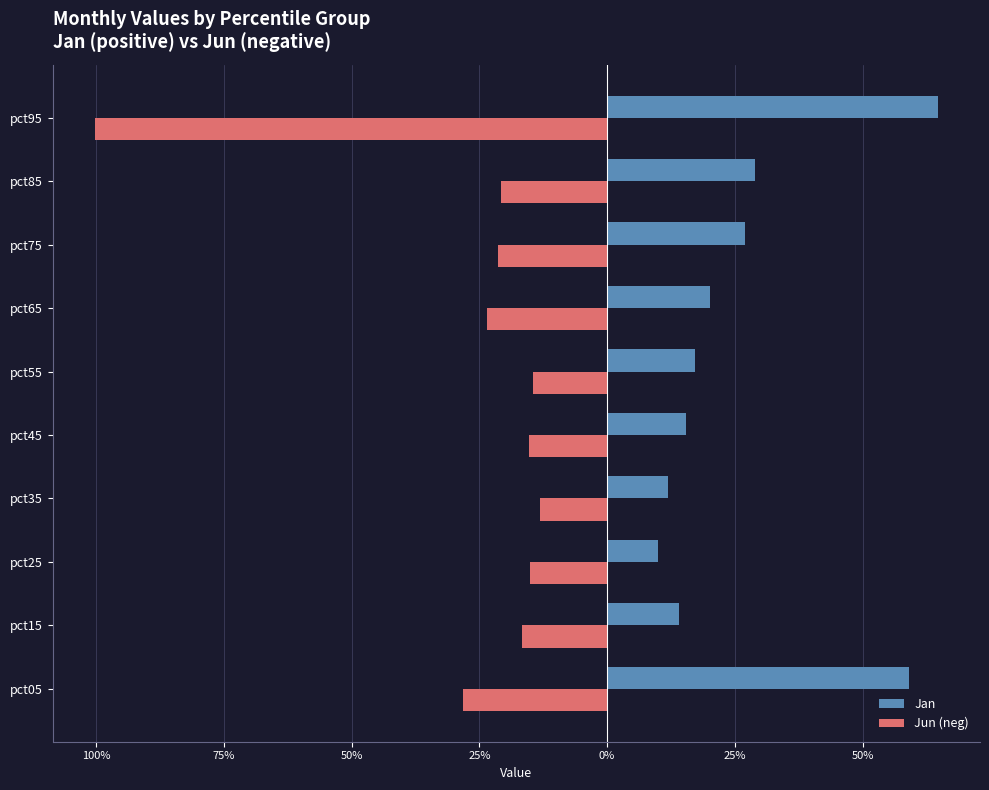

What is the difference between the maximum and second lowest values in the Jun (neg) series?

0.2